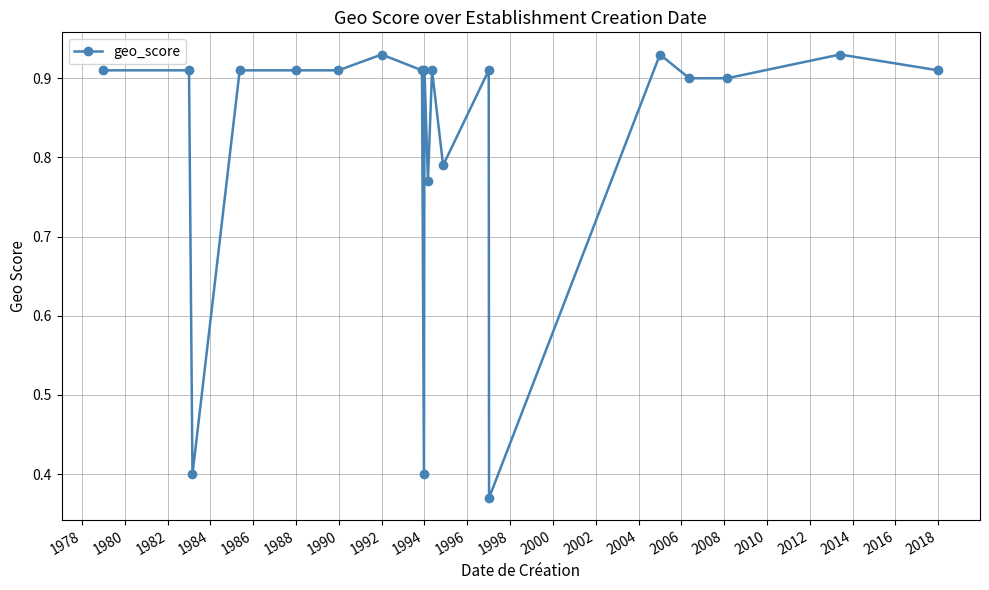

True or false: there are more than 1 points higher than both neighbors.

True